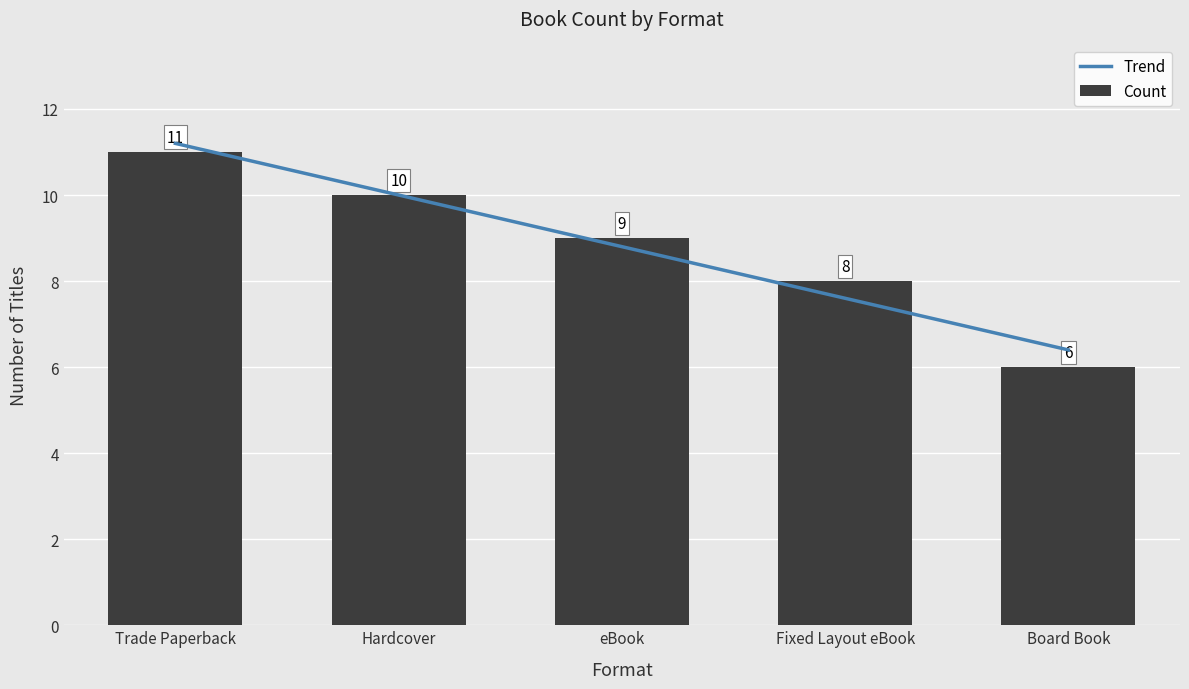

Does the chart contain any negative values?

No